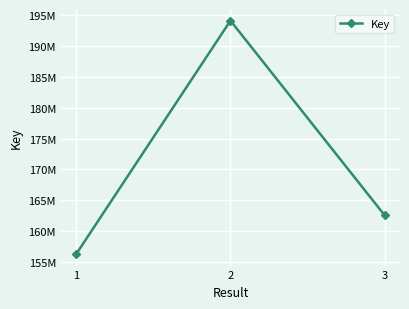

Where does the data first go above 162569903?

2